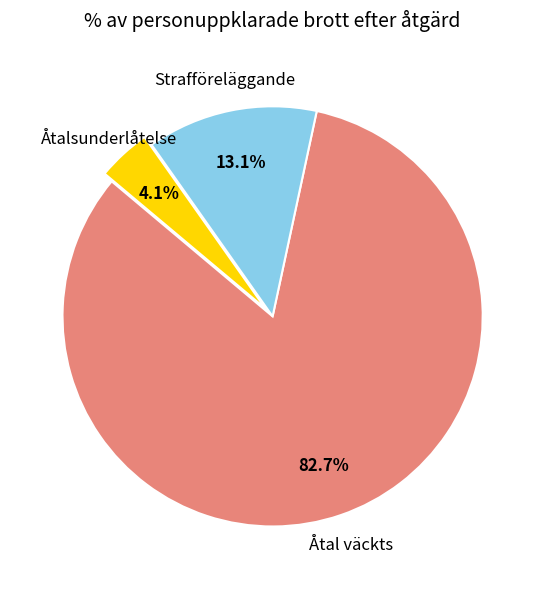

The Åtal väckts slice represents 75% of the pie. True or false?

False